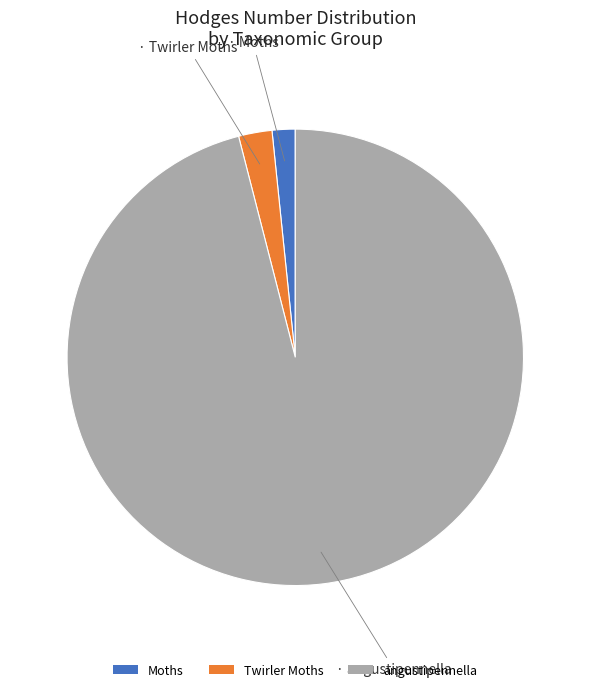

Which category accounts for the majority?

angustipennella